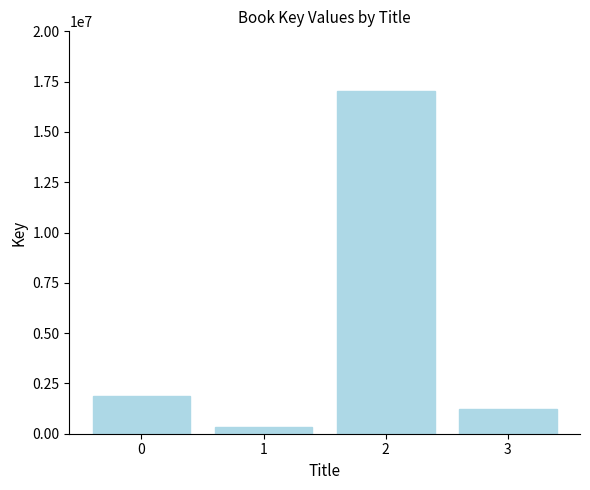

Between 2 and 1, which is larger?

2